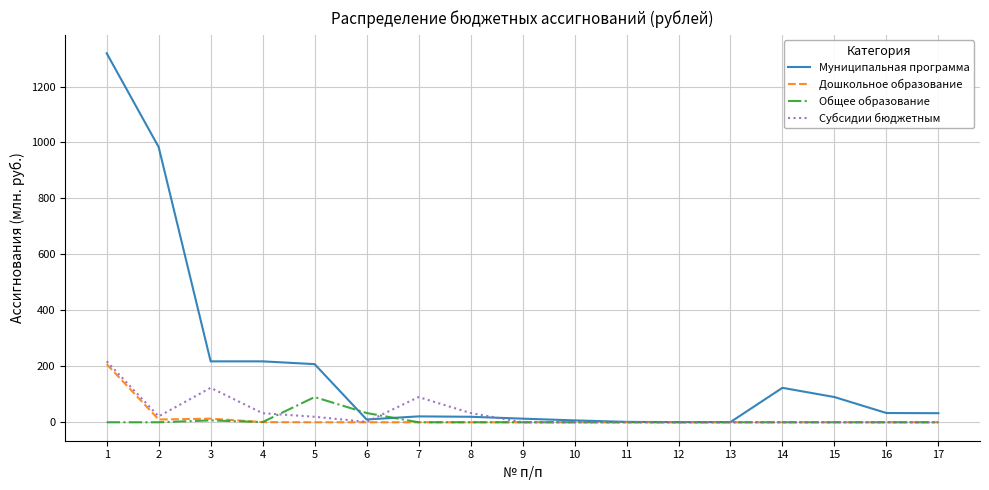

Which series has the largest range (max minus min)?

Муниципальная программа